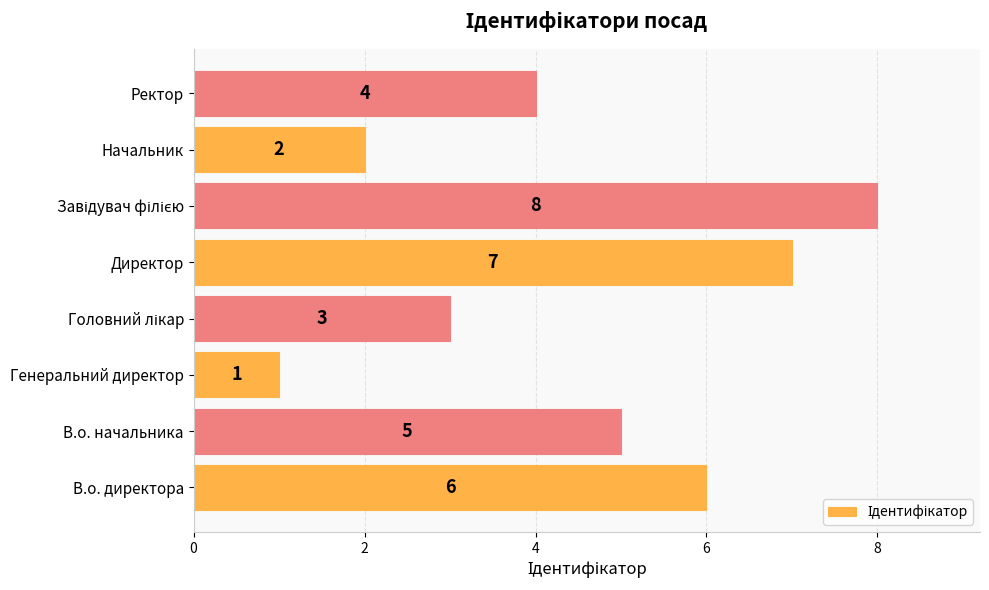

True or false: the data shows 12 at Директор.

False